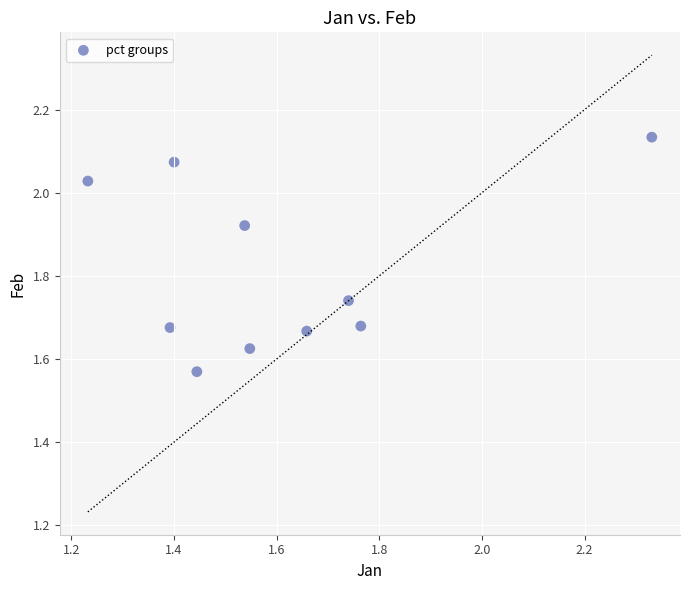

What is the range of X values (max minus min)?

1.1